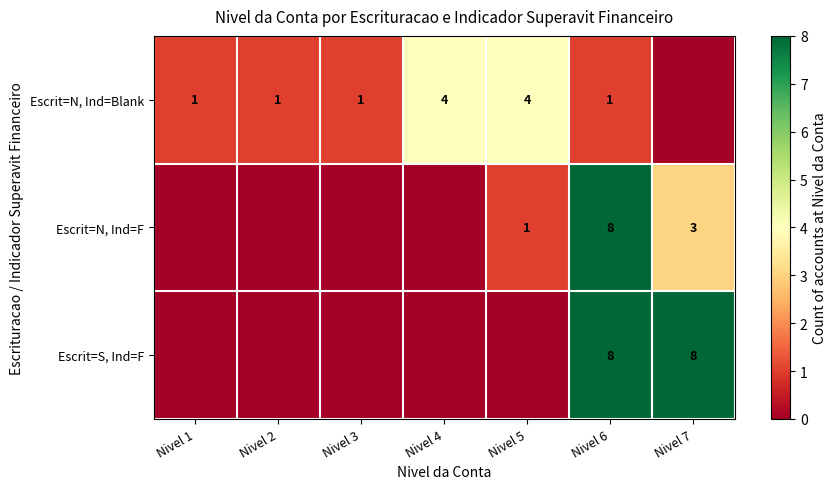

At which category does the chart reach its minimum across all series?

Nivel 7